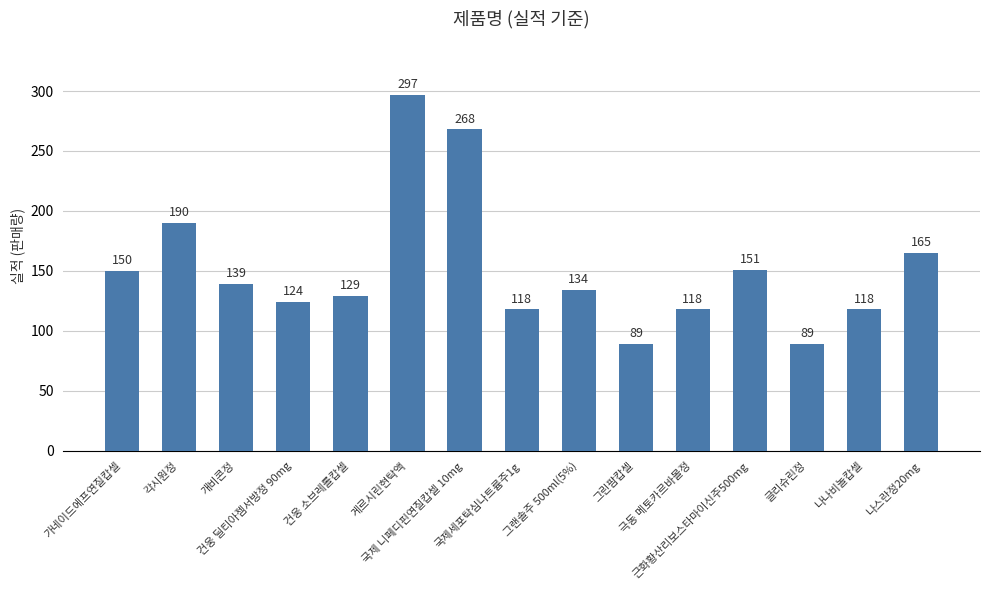

Are the bars horizontal?

No